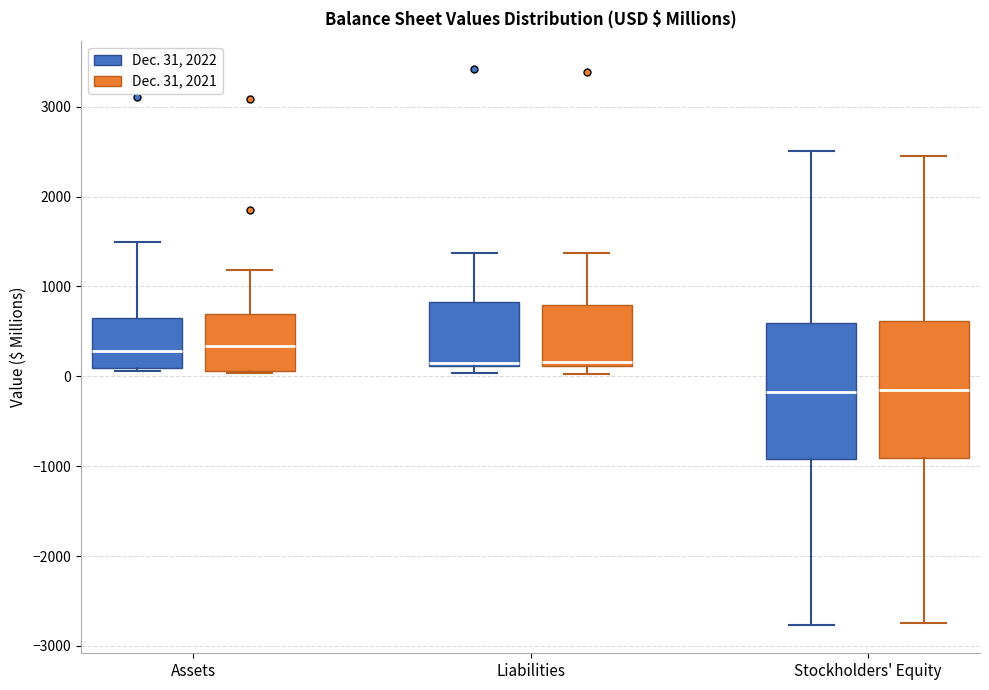

Where does the upper whisker of the box for Stockholders' Equity (Dec. 31, 2022) end on the y-axis? The values are not printed on the chart, so give them approximately, as read against the axis.

2500